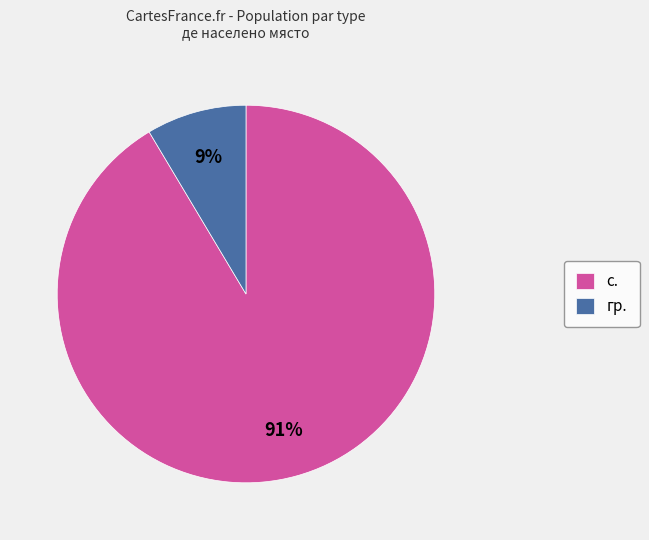

To the nearest percent, what portion does гр. represent?

9%